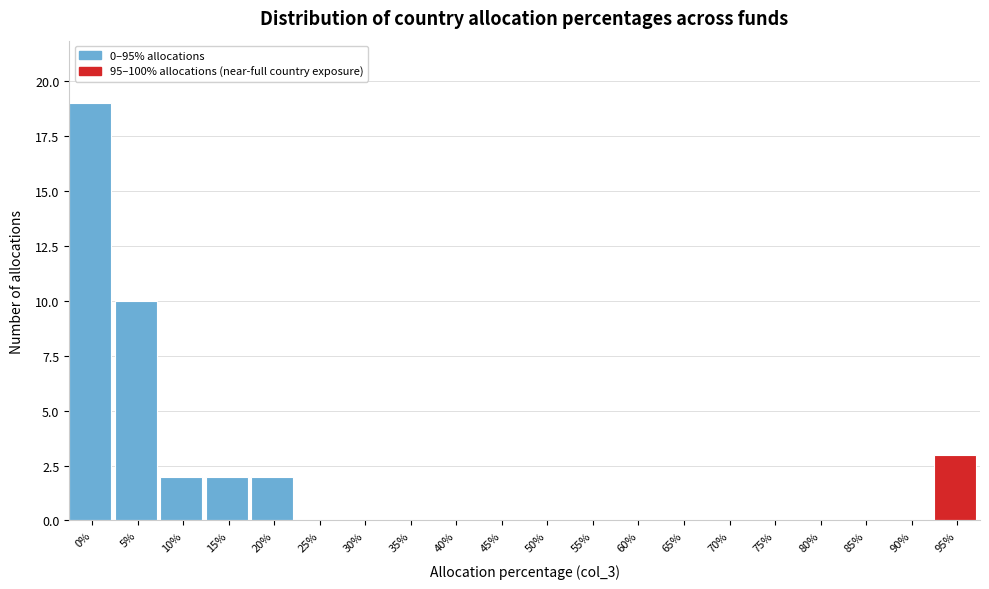

Reading left to right, list all the values displayed in this chart.

0%=19	5%=10	10%=2	15%=2	20%=2	25%=0	30%=0	35%=0	40%=0	45%=0	50%=0	55%=0	60%=0	65%=0	70%=0	75%=0	80%=0	85%=0	90%=0	95%=3